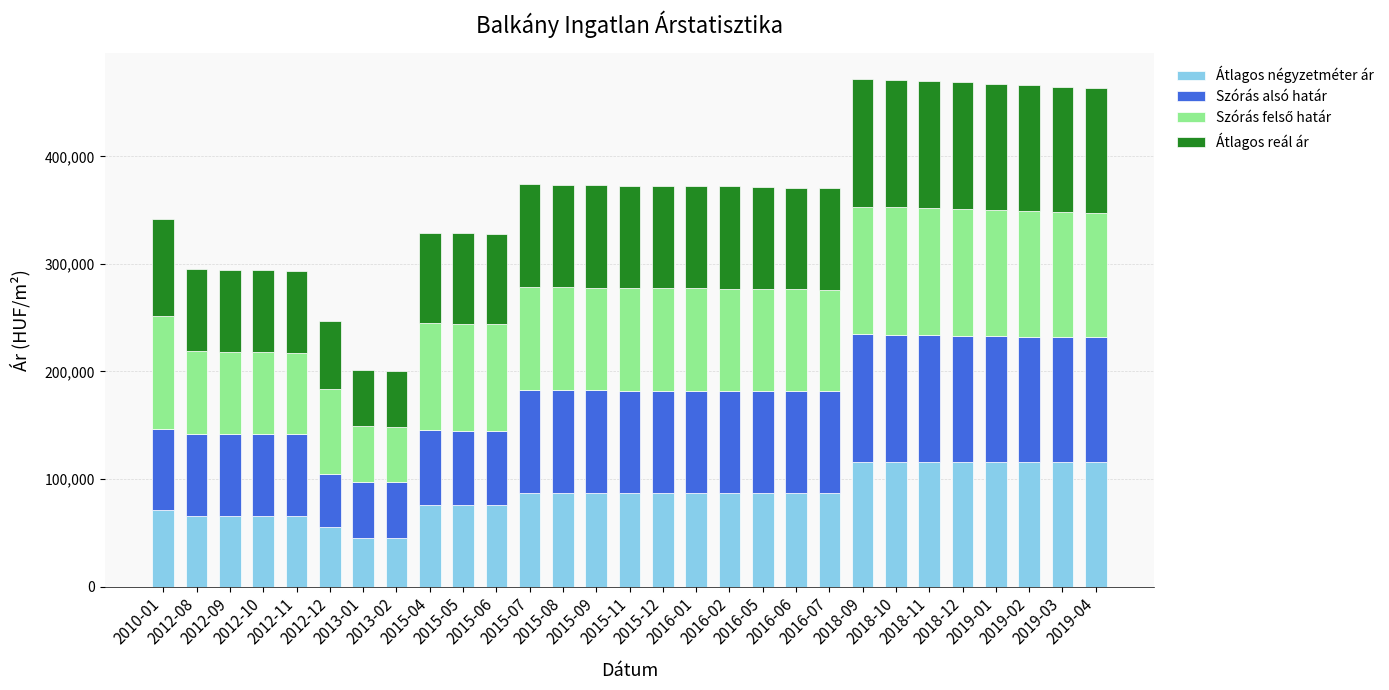

Count the number of categories in the chart.

29